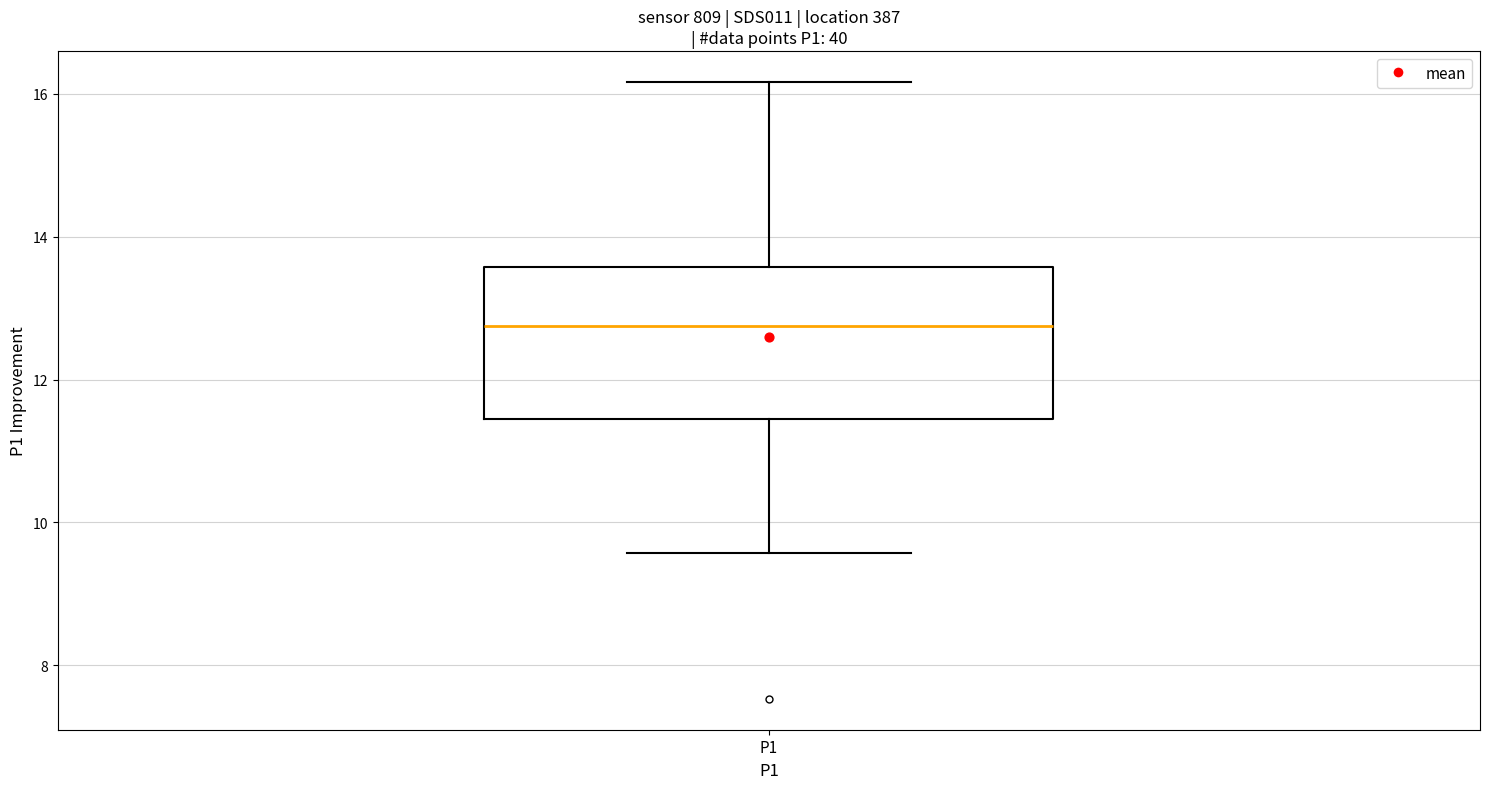

Read this box plot against the y-axis: the position of the median line, the range covered by the box, and the ends of both whiskers. The values are not printed on the chart, so give them approximately, as read against the axis.

median 12.8, box 11.4 to 13.6, whiskers 9.6 to 16.2